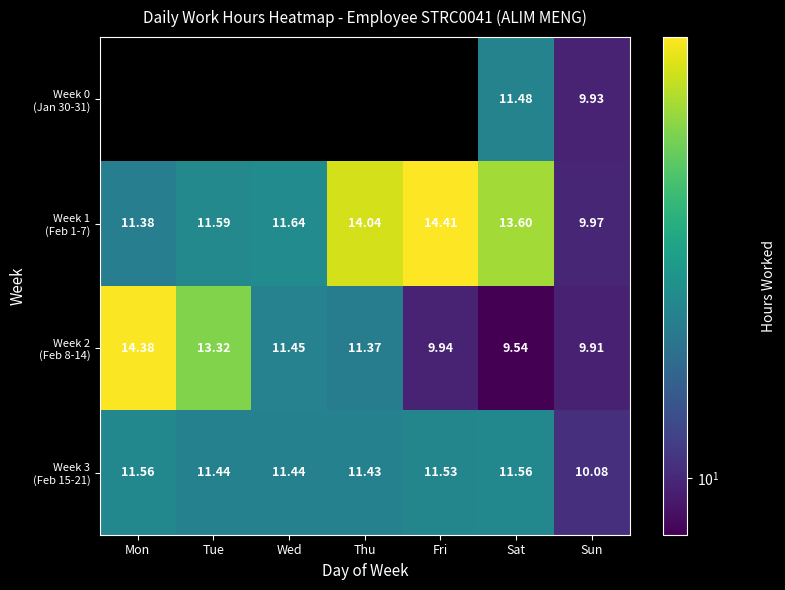

At which label is Week 2 (Feb 8-14) closest to 11?

Thu